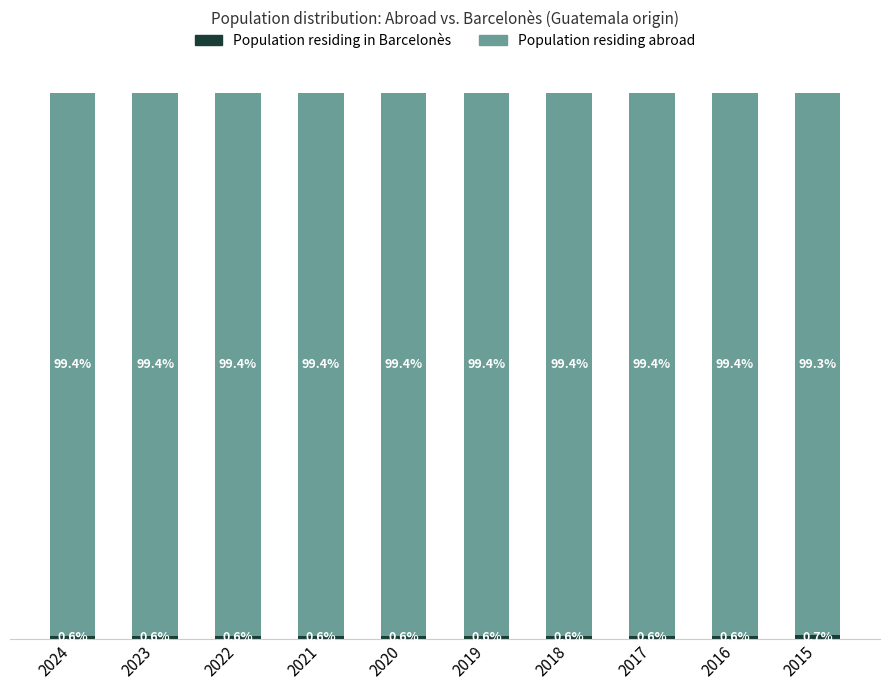

What is the value of the Population residing in Barcelonès bar at the 3rd from the left?

0.6